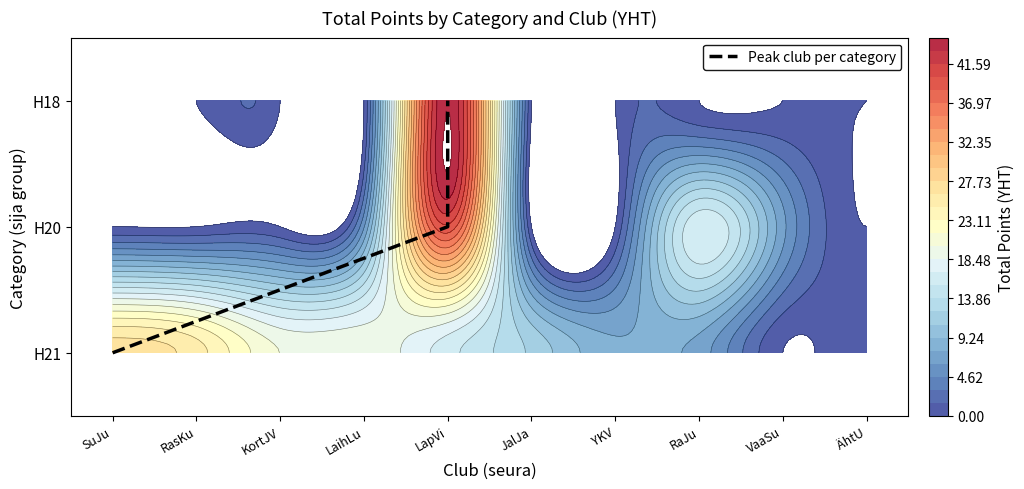

True or false: the data shows 1 at SuJu.

False